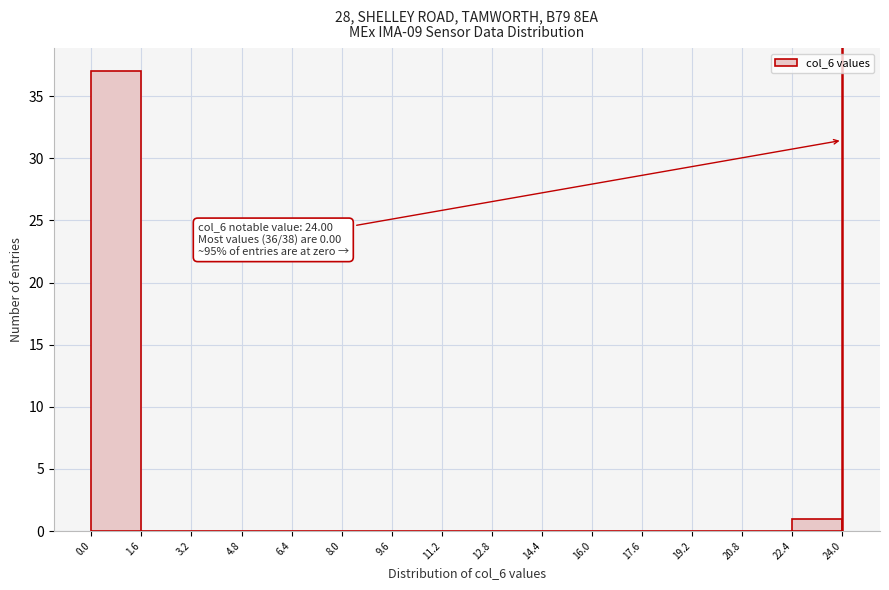

Over which range of the x-axis is the bar tallest?

0.0 to 1.6